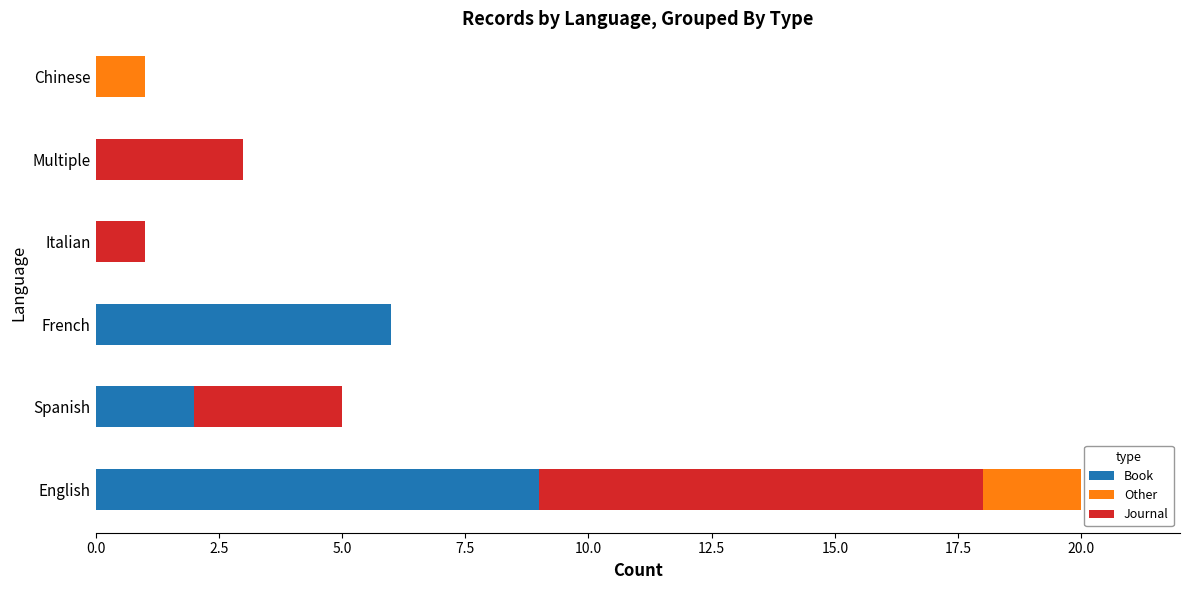

What is the sum of all Book values?

17